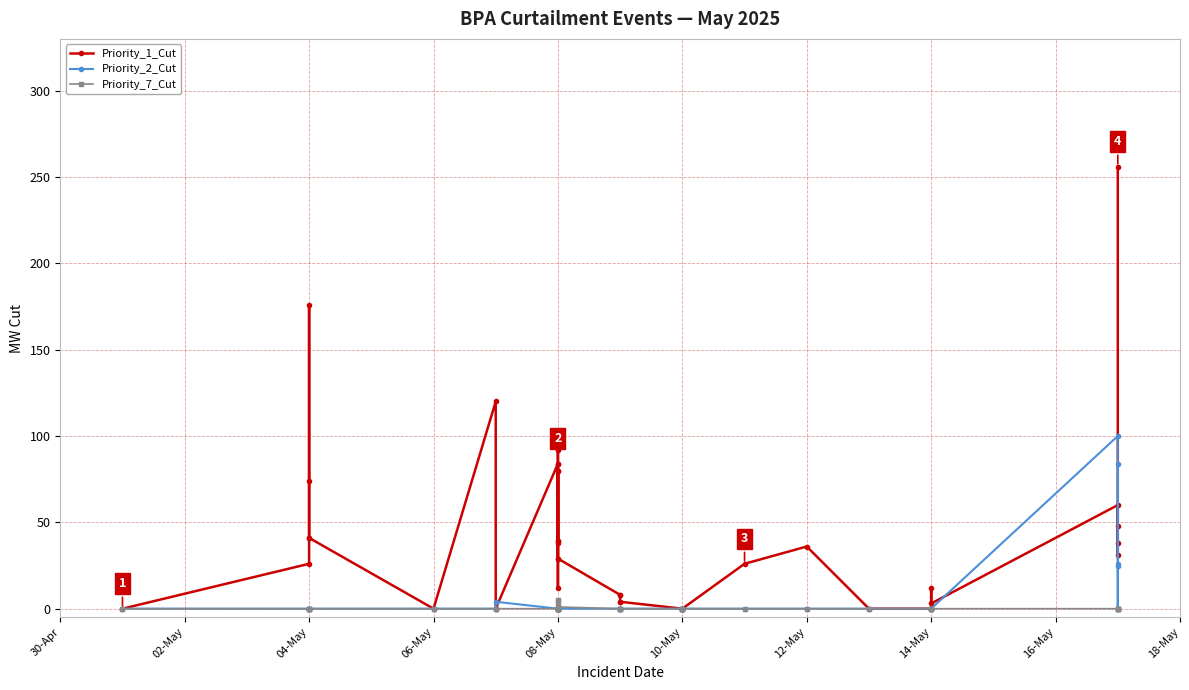

List the series in order of their peak value, lowest first.

Priority_7_Cut, Priority_2_Cut, Priority_1_Cut